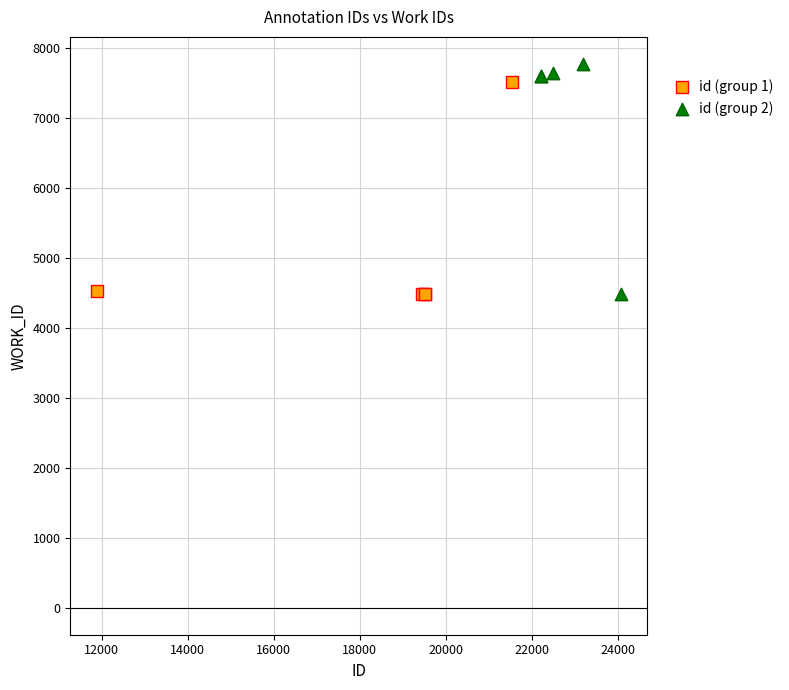

What are all the series names shown in the legend?

id (group 1), id (group 2)